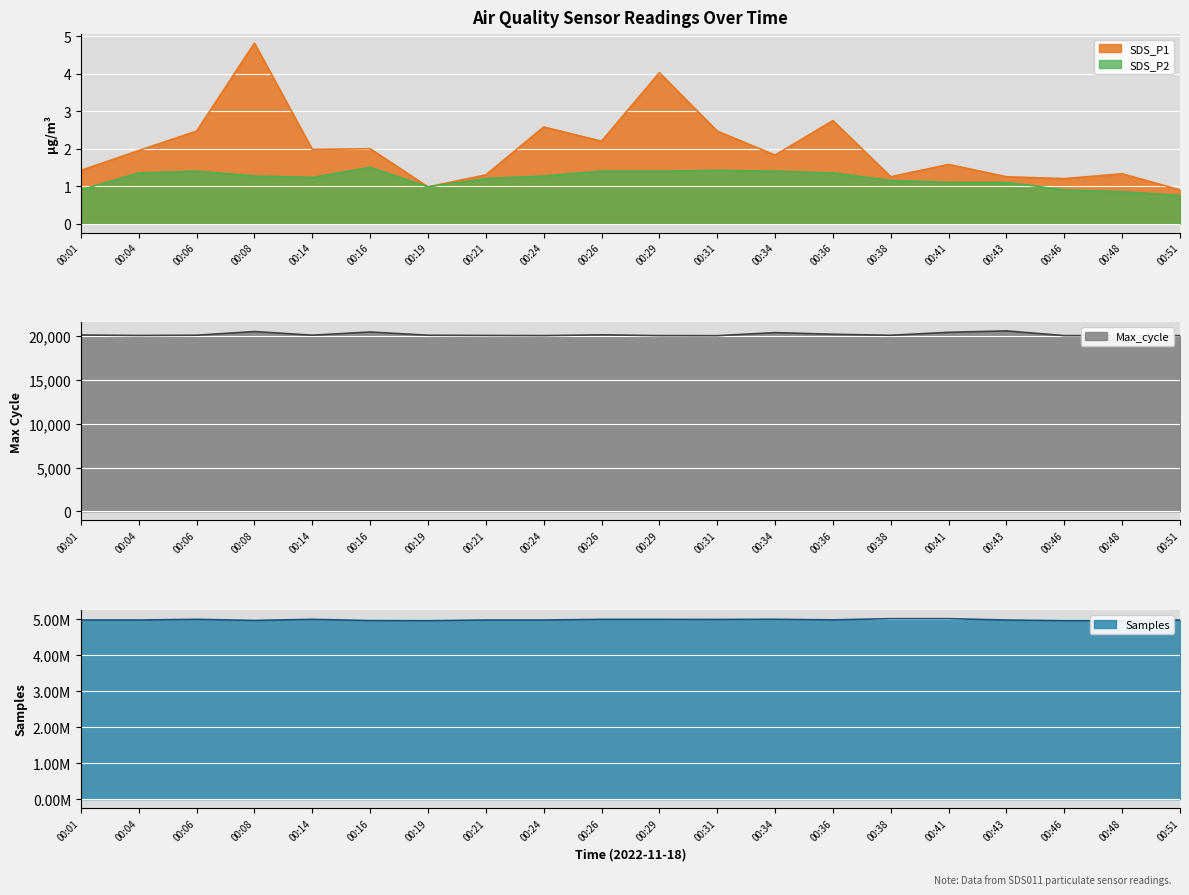

Rank the categories by Samples value from lowest to highest.

00:48, 00:46, 00:19, 00:16, 00:08, 00:43, 00:24, 00:51, 00:21, 00:04, 00:01, 00:36, 00:31, 00:29, 00:26, 00:06, 00:14, 00:34, 00:41, 00:38